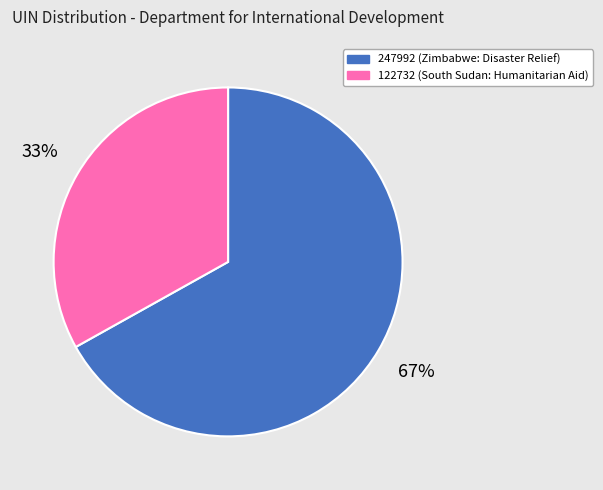

What is the smallest slice in the pie chart?

122732